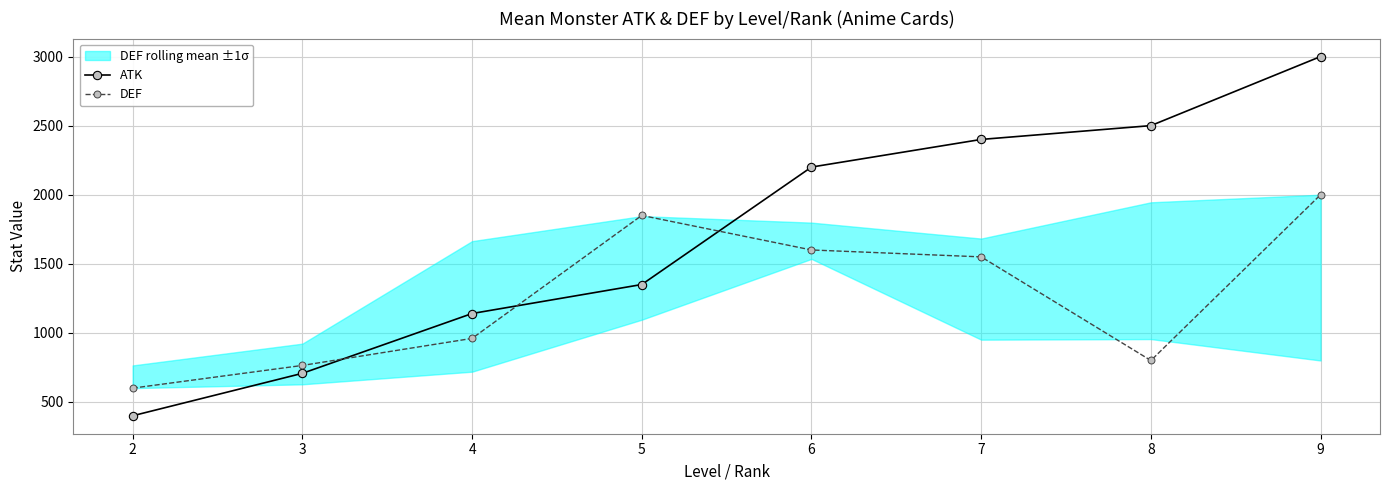

What is the value of the DEF point at the 5th from the left?

1600.0